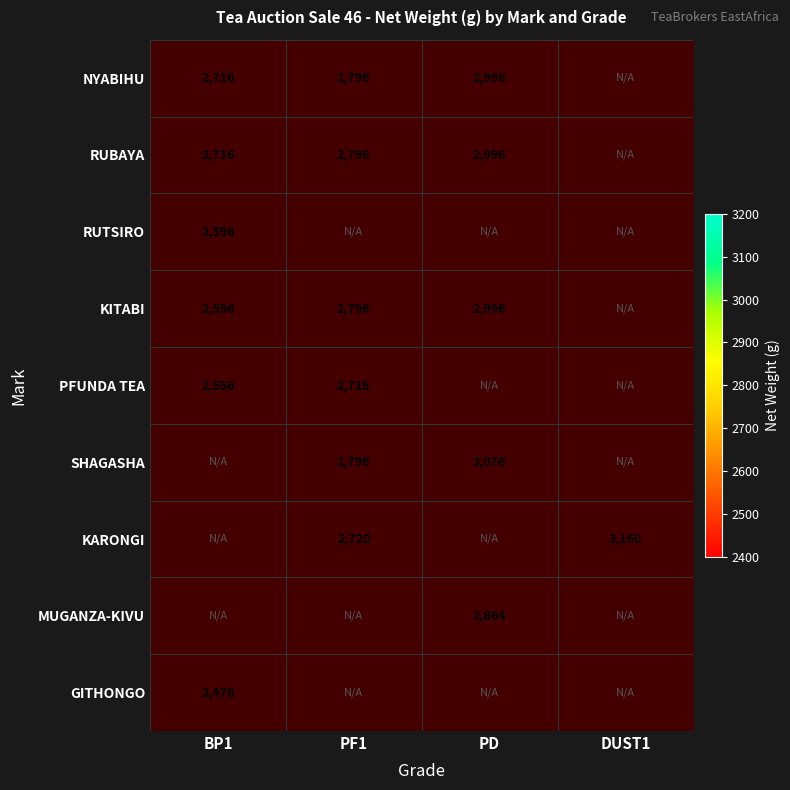

The RUBAYA series shows 2796 at PF1. True or false?

True